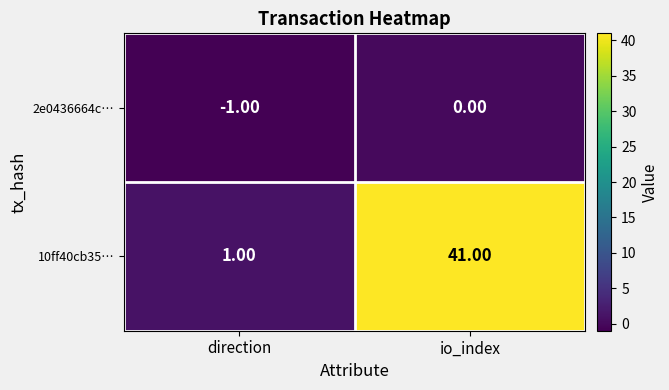

Which category has the highest value in the 10ff40cb35… series?

io_index